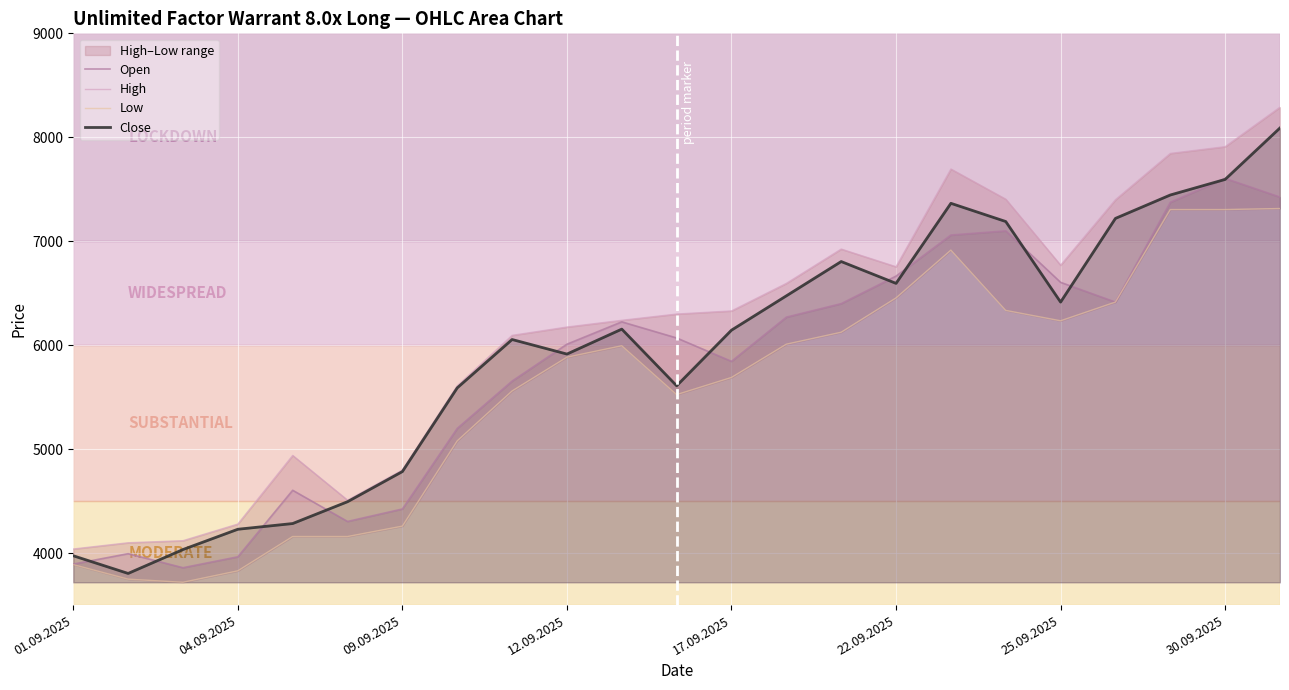

What is the minimum value shown in the chart?

3720